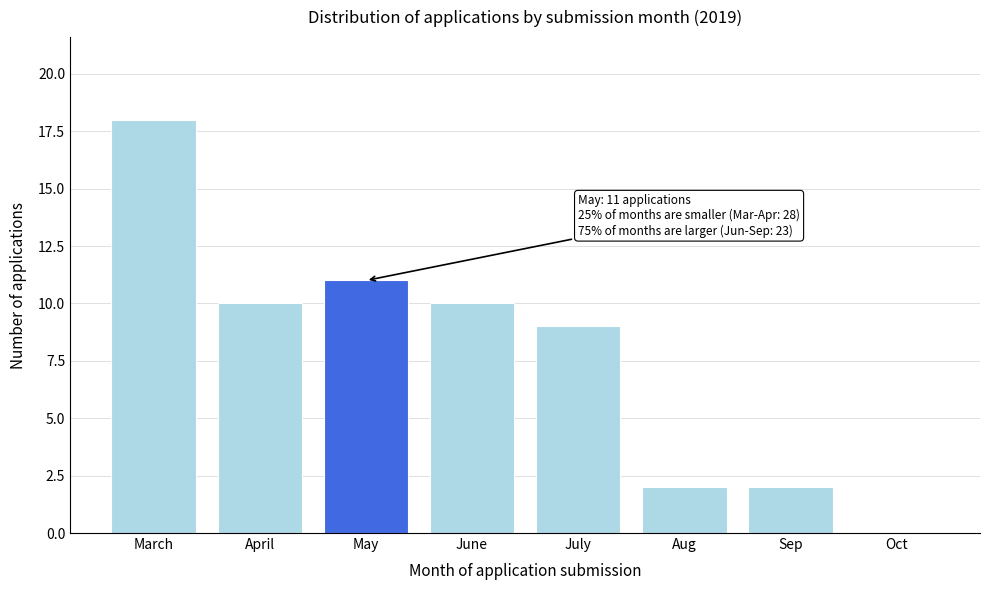

Reading left to right, list all the values displayed in this chart.

March=18	April=10	May=11	June=10	July=9	Aug=2	Sep=2	Oct=0